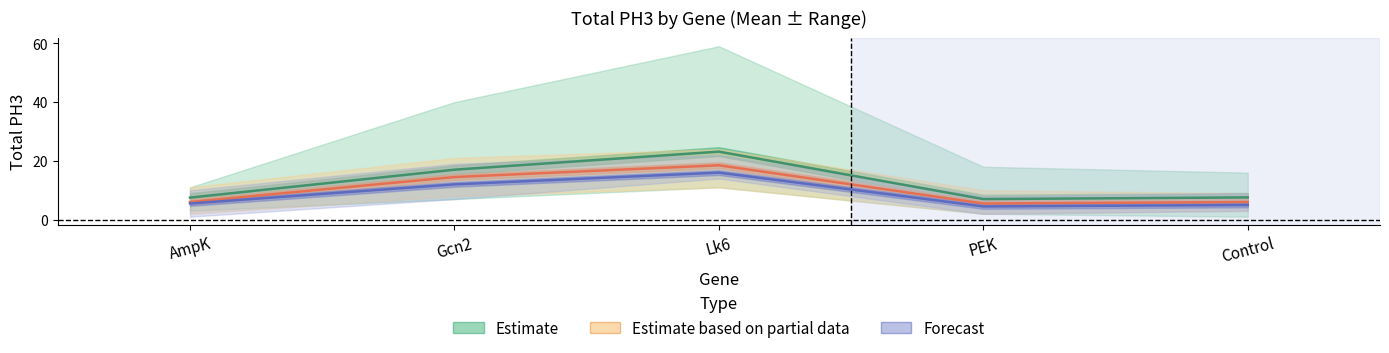

What is the value of the Forecast point at the 2nd from the left?

12.0